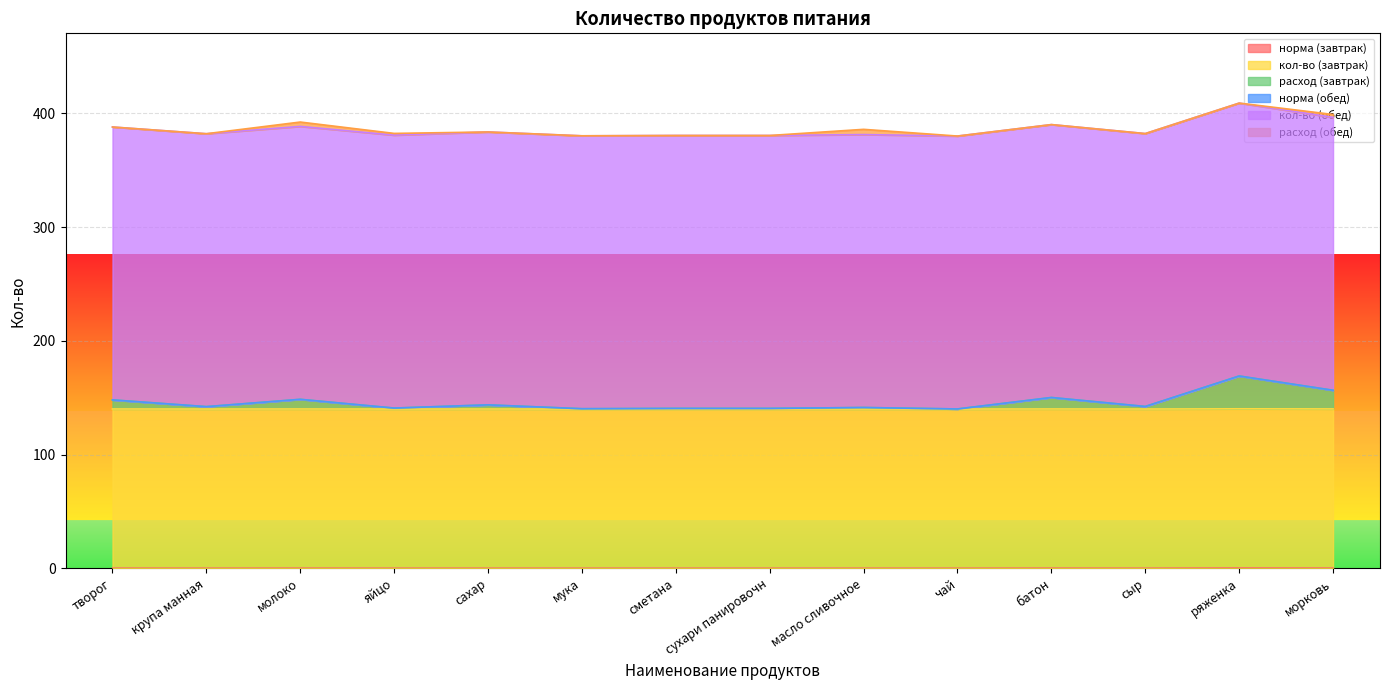

What is the total value across all series at сметана?

380.6